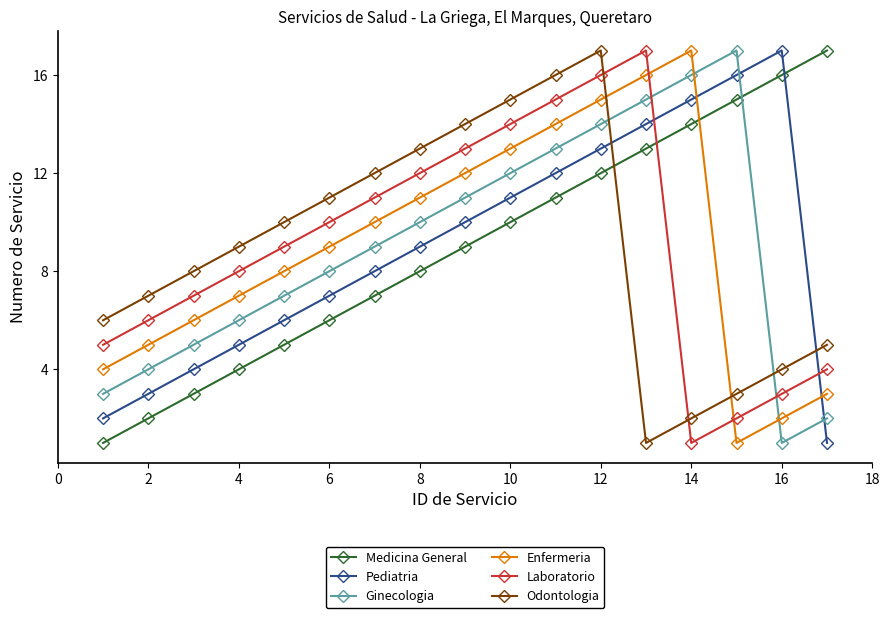

What is the greatest value displayed?

17